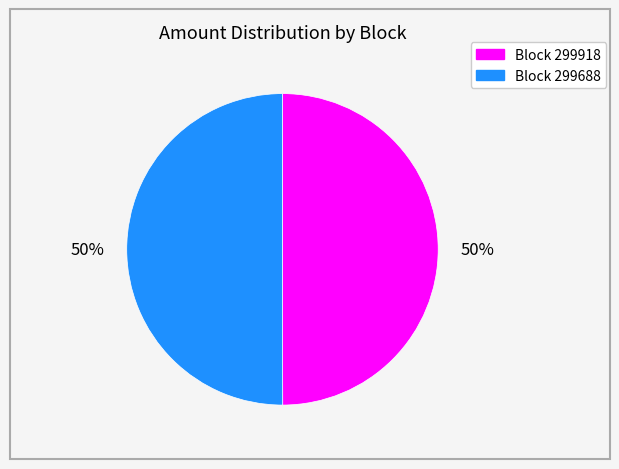

To the nearest percent, what is the average slice percentage?

50%